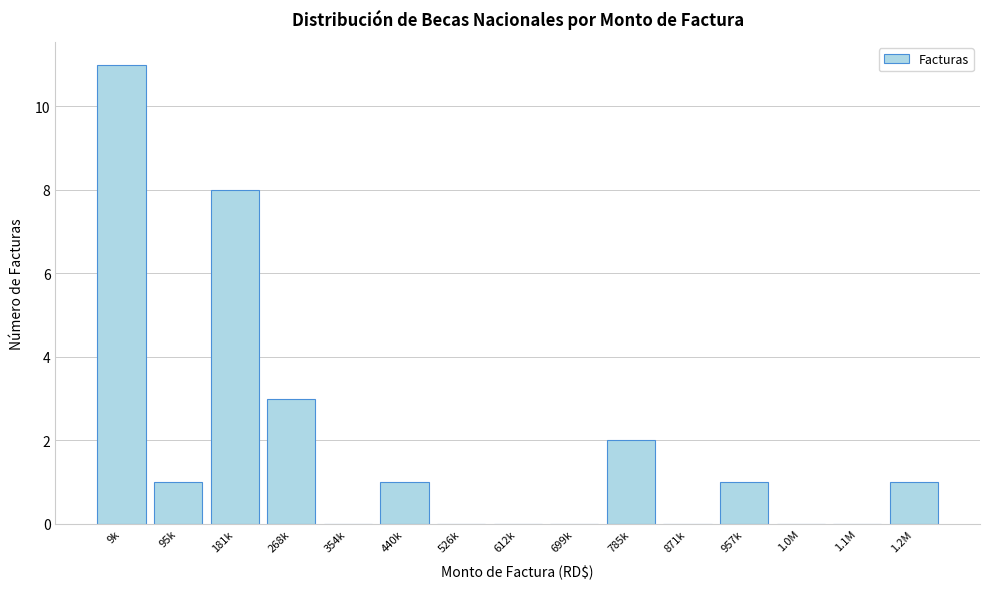

Reading left to right, what are all the values shown in this chart?

9k=11	95k=1	181k=8	268k=3	354k=0	440k=1	526k=0	612k=0	699k=0	785k=2	871k=0	957k=1	1.0M=0	1.1M=0	1.2M=1